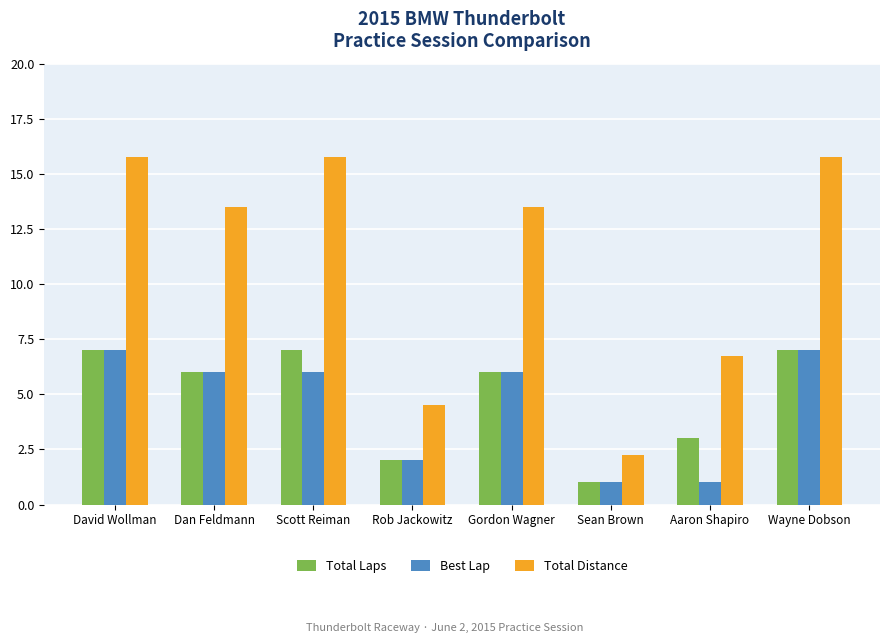

Between Aaron Shapiro and Wayne Dobson, which series saw the biggest shift?

Total Distance